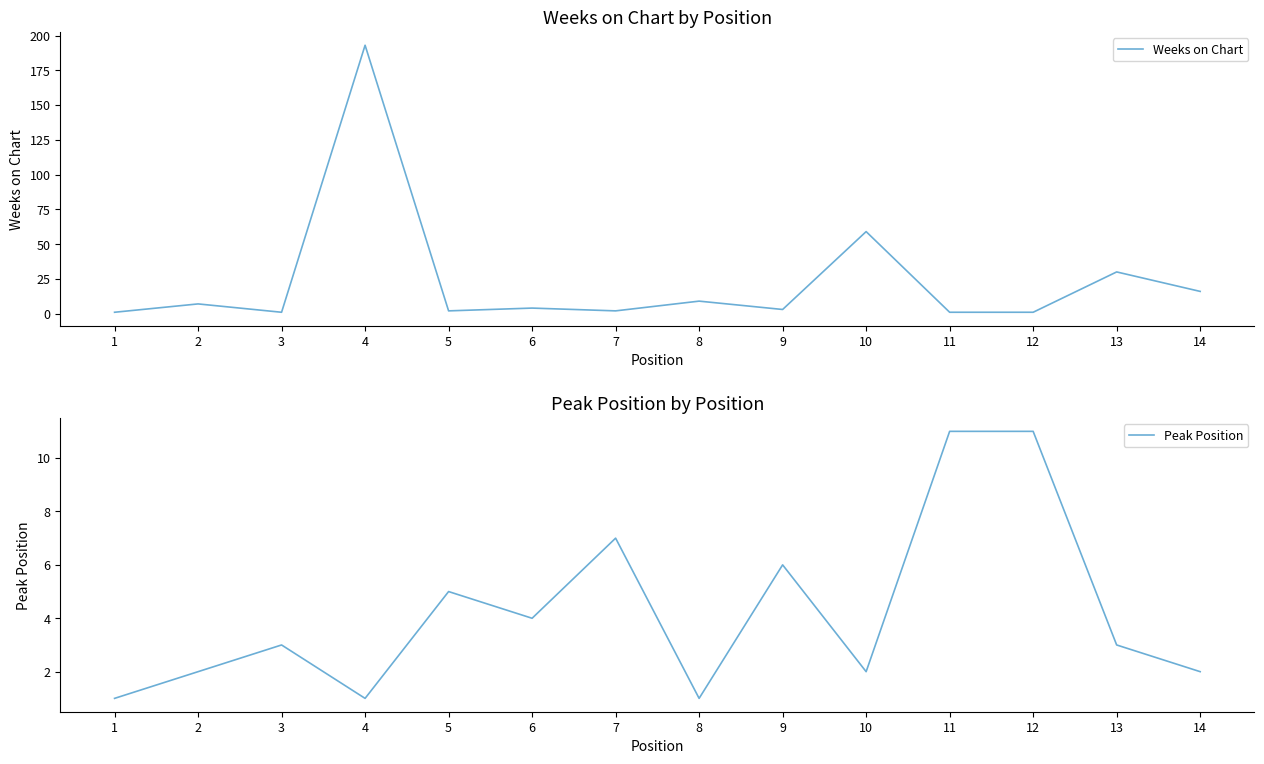

At which label does Peak Position first exceed 3?

5